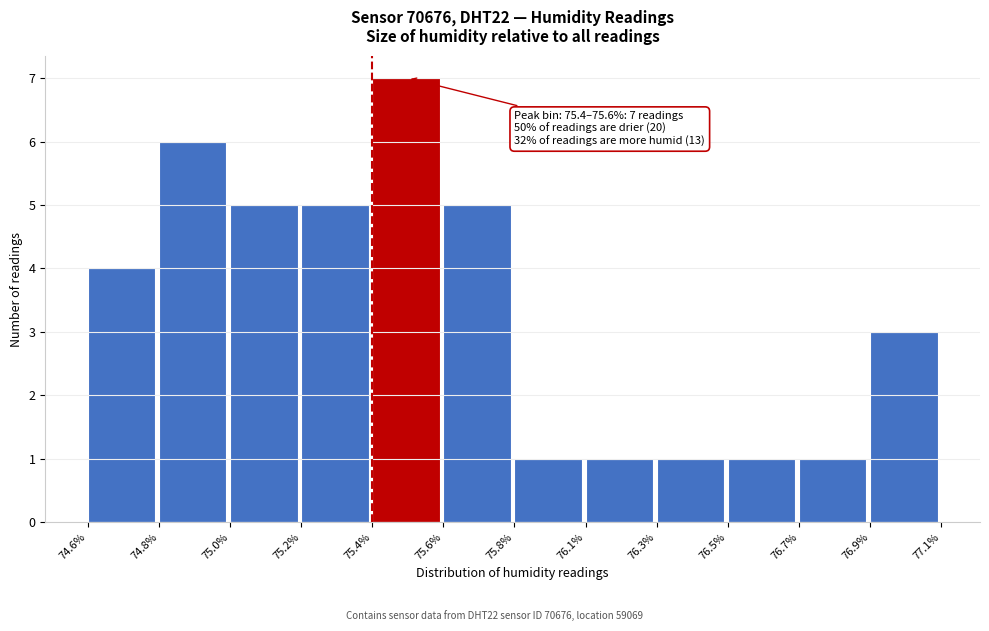

Reading left to right, what are all the values shown in this chart?

4	6	5	5	7	5	1	1	1	1	1	3